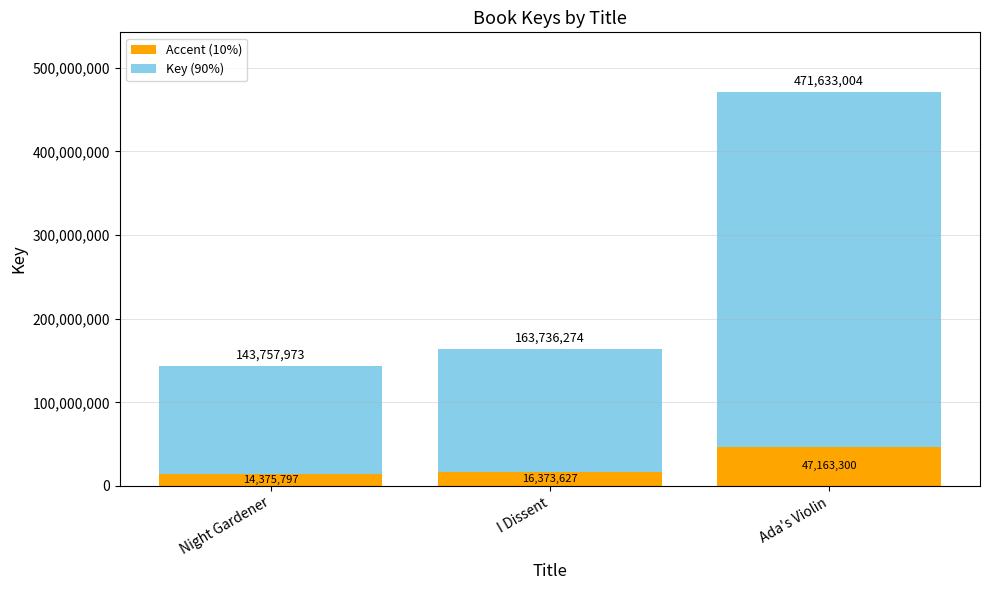

Rank the categories by Accent (10%) value from highest to lowest.

Ada's Violin, I Dissent, Night Gardener